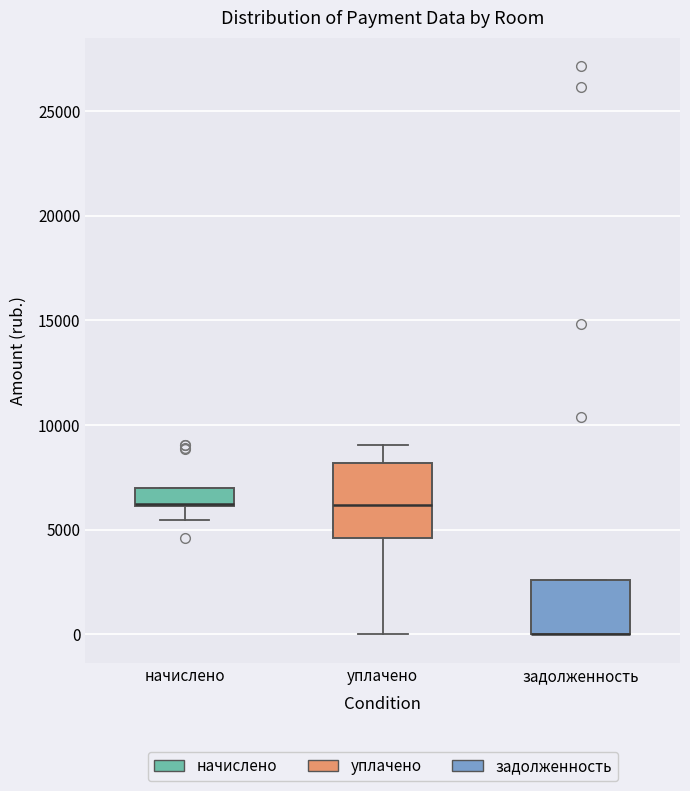

Comparing the boxes themselves (not the whiskers), which one is the tallest?

уплачено